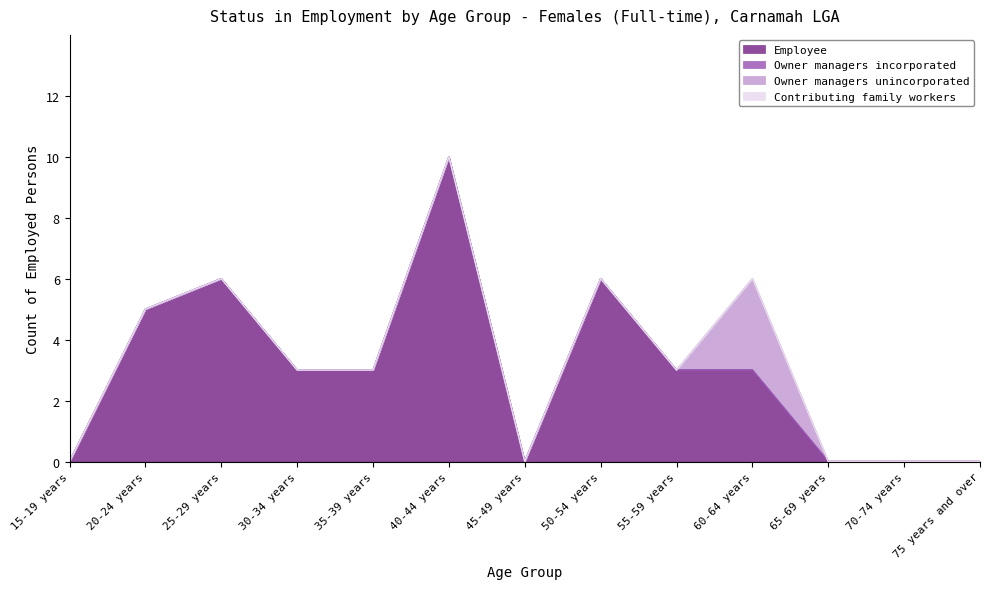

At which category does Employee reach its first local peak?

25-29 years